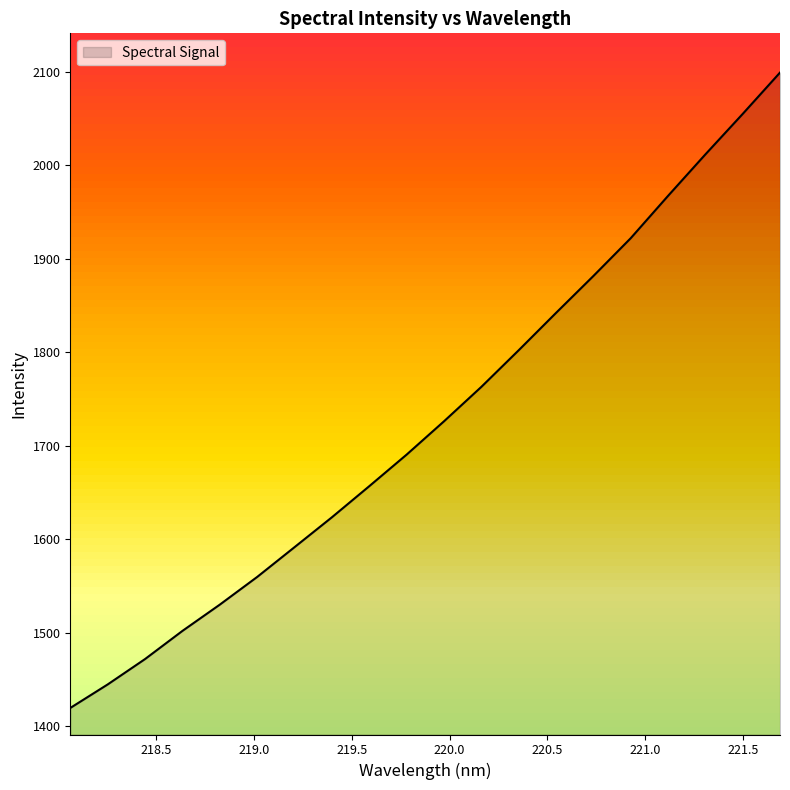

List the labels in order of value, largest first.

221.6902, 221.4993, 221.3083, 221.1174, 220.9264, 220.7354, 220.5444, 220.3533, 220.1623, 219.9712, 219.7801, 219.589, 219.3979, 219.2067, 219.0156, 218.8244, 218.6332, 218.442, 218.2508, 218.0596